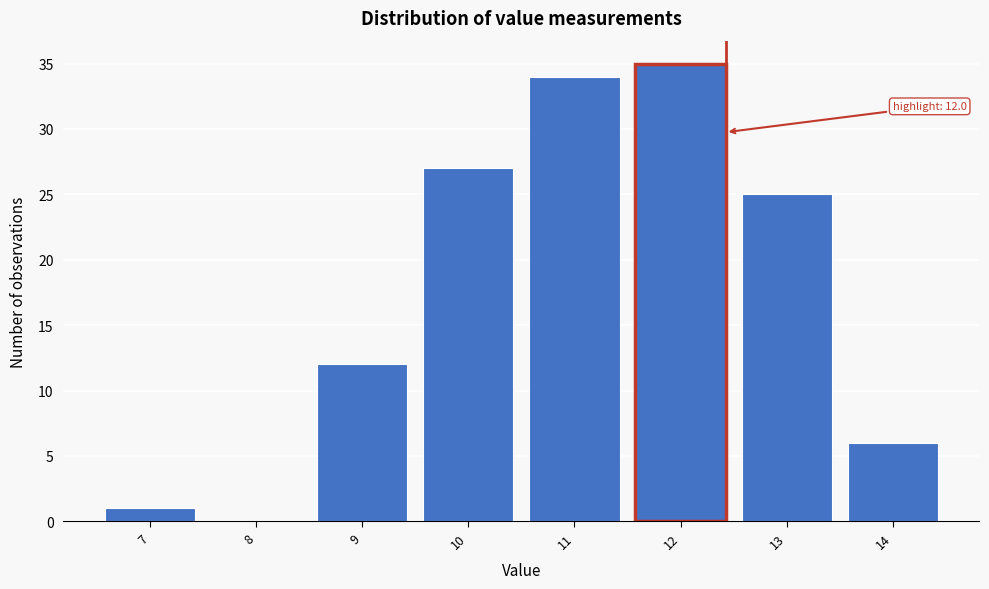

Reading right to left, list all the values displayed in this chart.

14=6	13=25	12=35	11=34	10=27	9=12	8=0	7=1